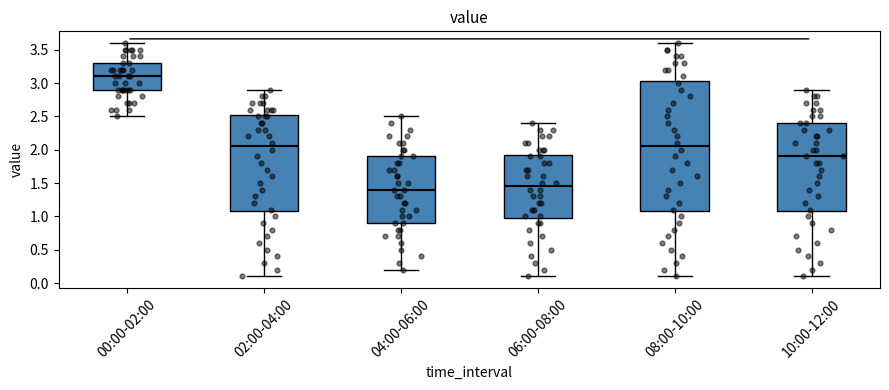

Which box has the highest median line?

00:00-02:00